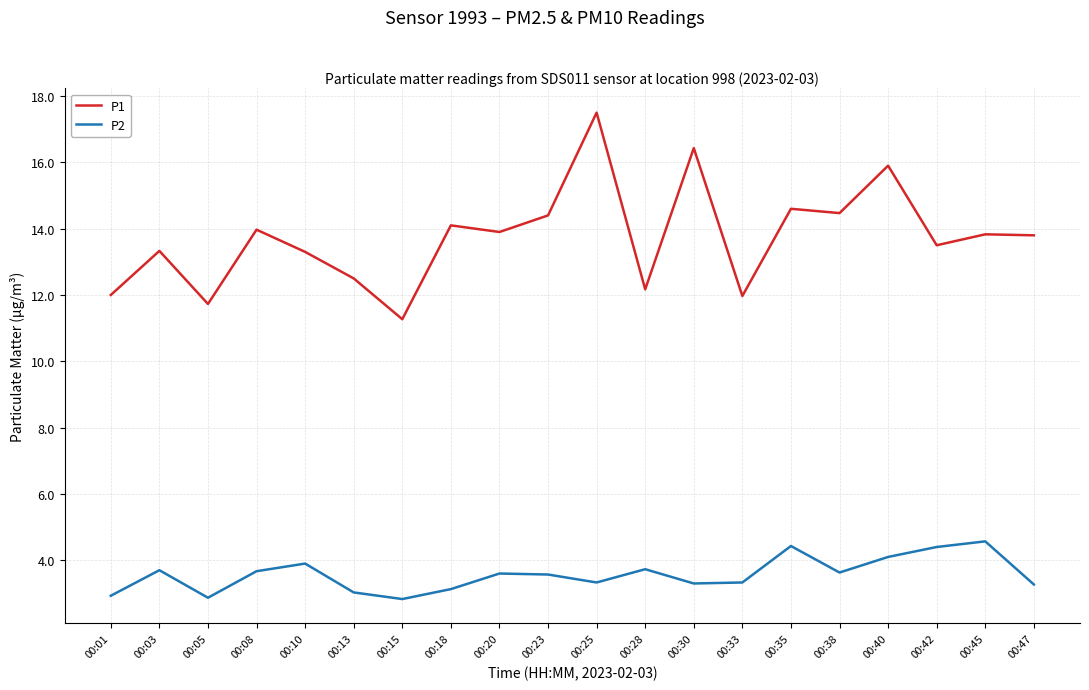

At how many categories does at least one series exceed 8?

20